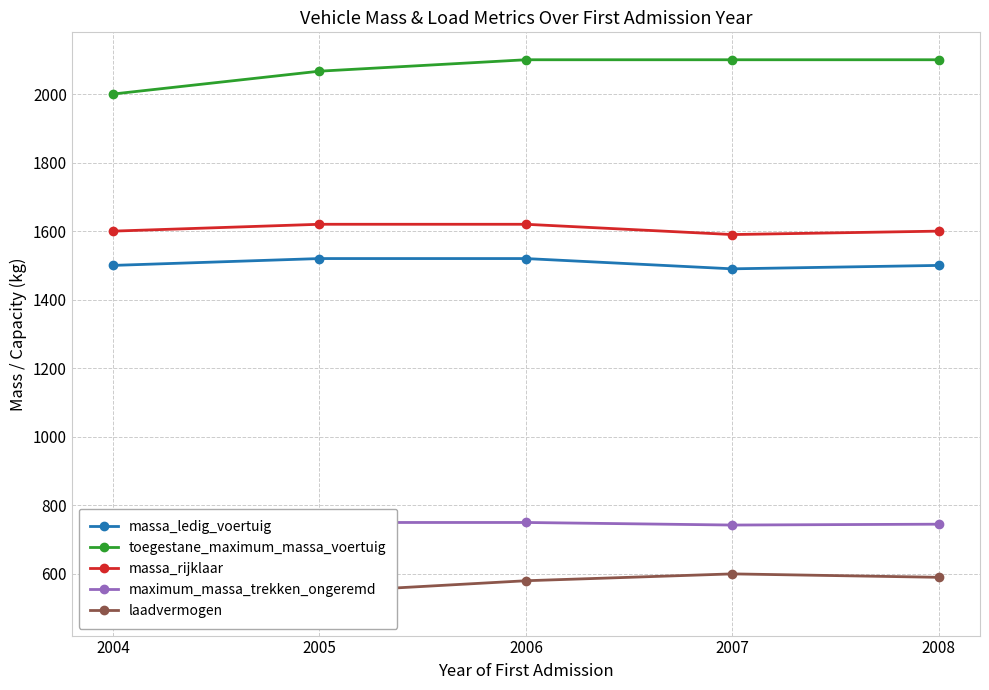

Rank the series at 2006 from lowest to highest value.

laadvermogen, maximum_massa_trekken_ongeremd, massa_ledig_voertuig, massa_rijklaar, toegestane_maximum_massa_voertuig